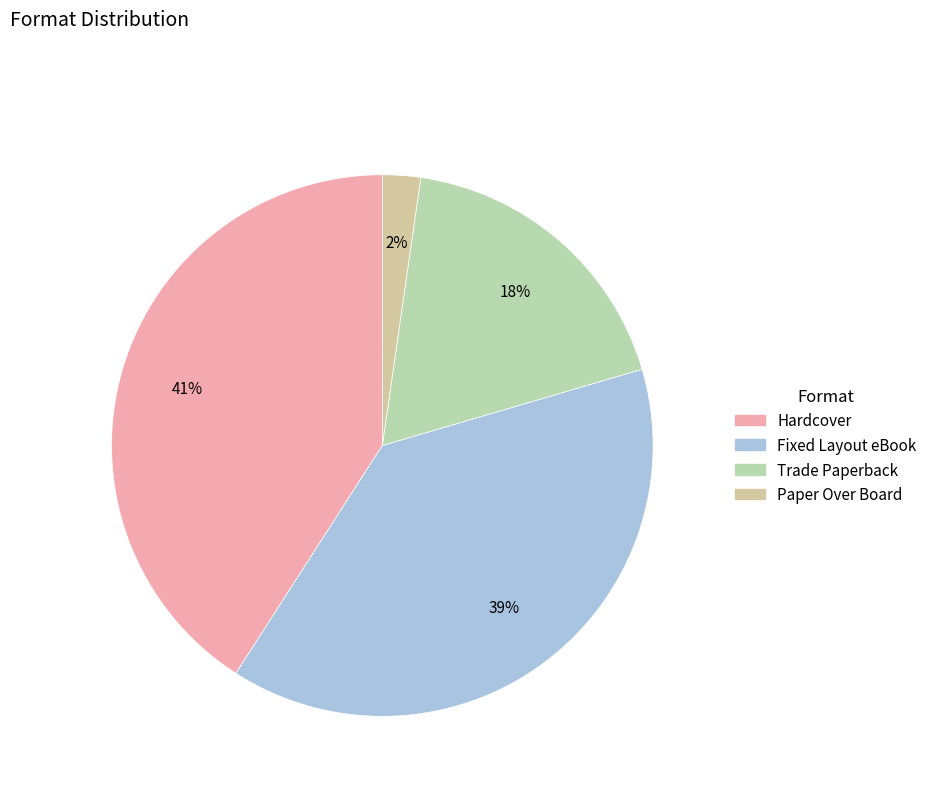

Does Paper Over Board represent more than half of the total?

No